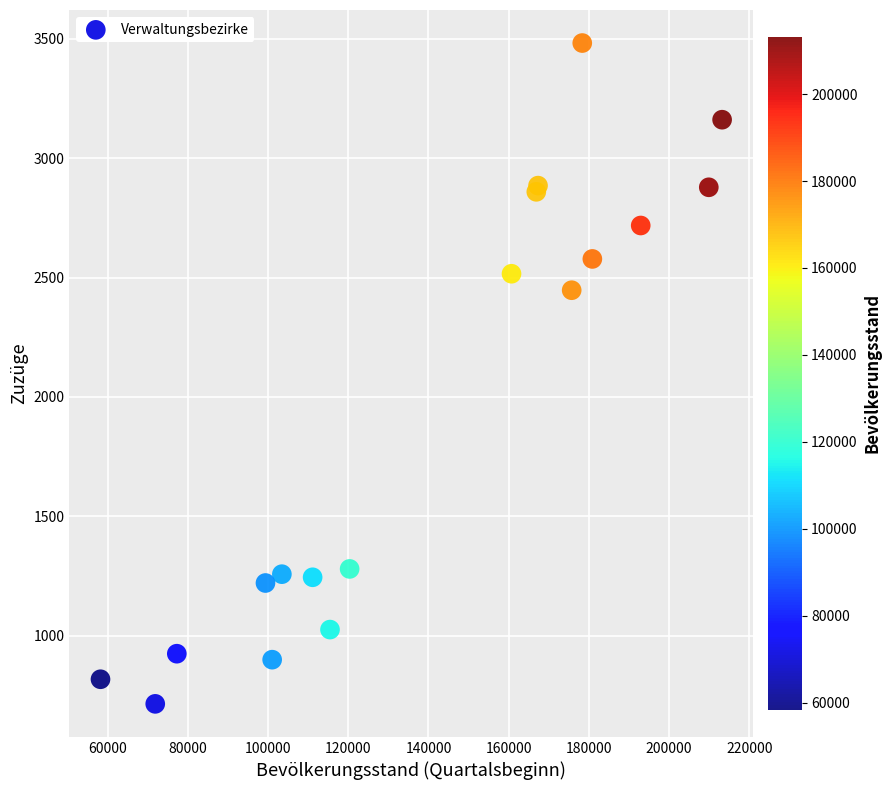

What Y value in the scatter plot is closest to 2098?

2447